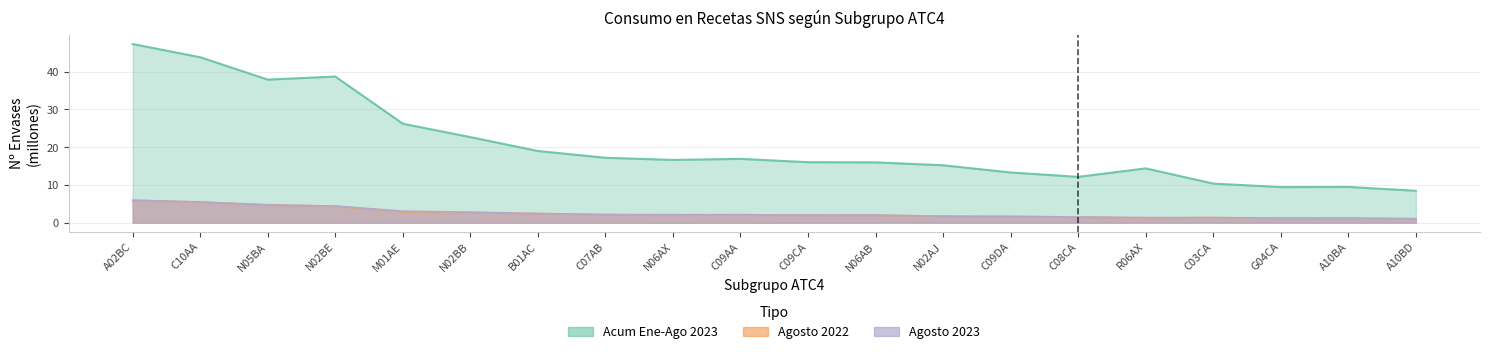

How many intersections are there between Agosto 2023 (Miles envases) and Agosto 2022 (Miles envases)?

11